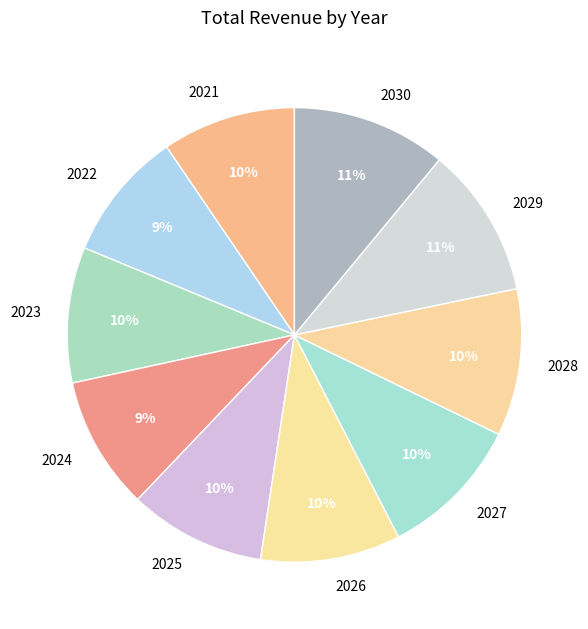

True or false: 2027 accounts for 10% of the total.

True